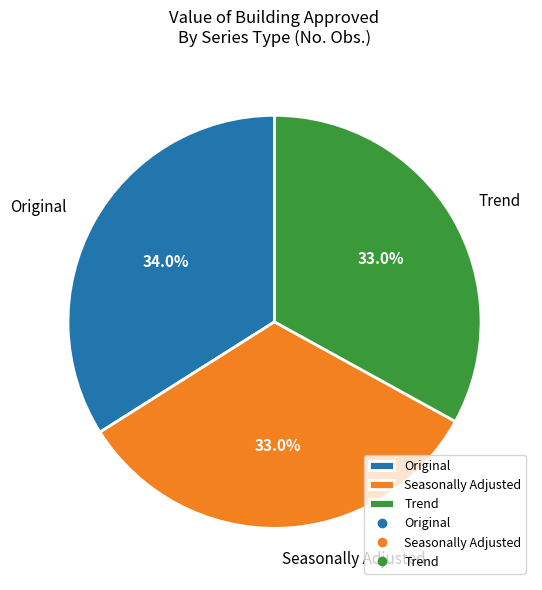

What percentage is NOT represented by Trend?

67.0%